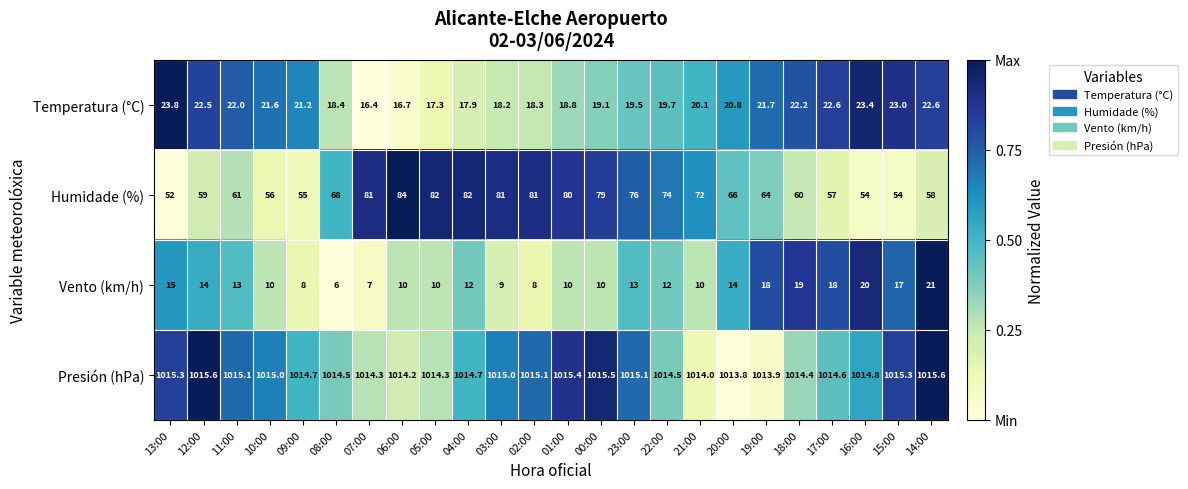

What is the sum of the Vento (km/h) values at 03:00 and 10:00?

19.0